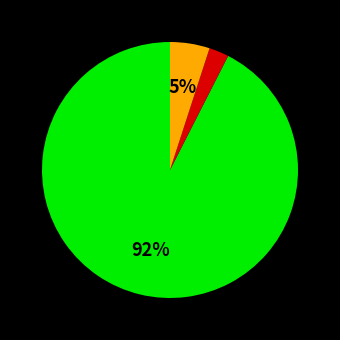

Is there a majority slice in this chart?

Yes